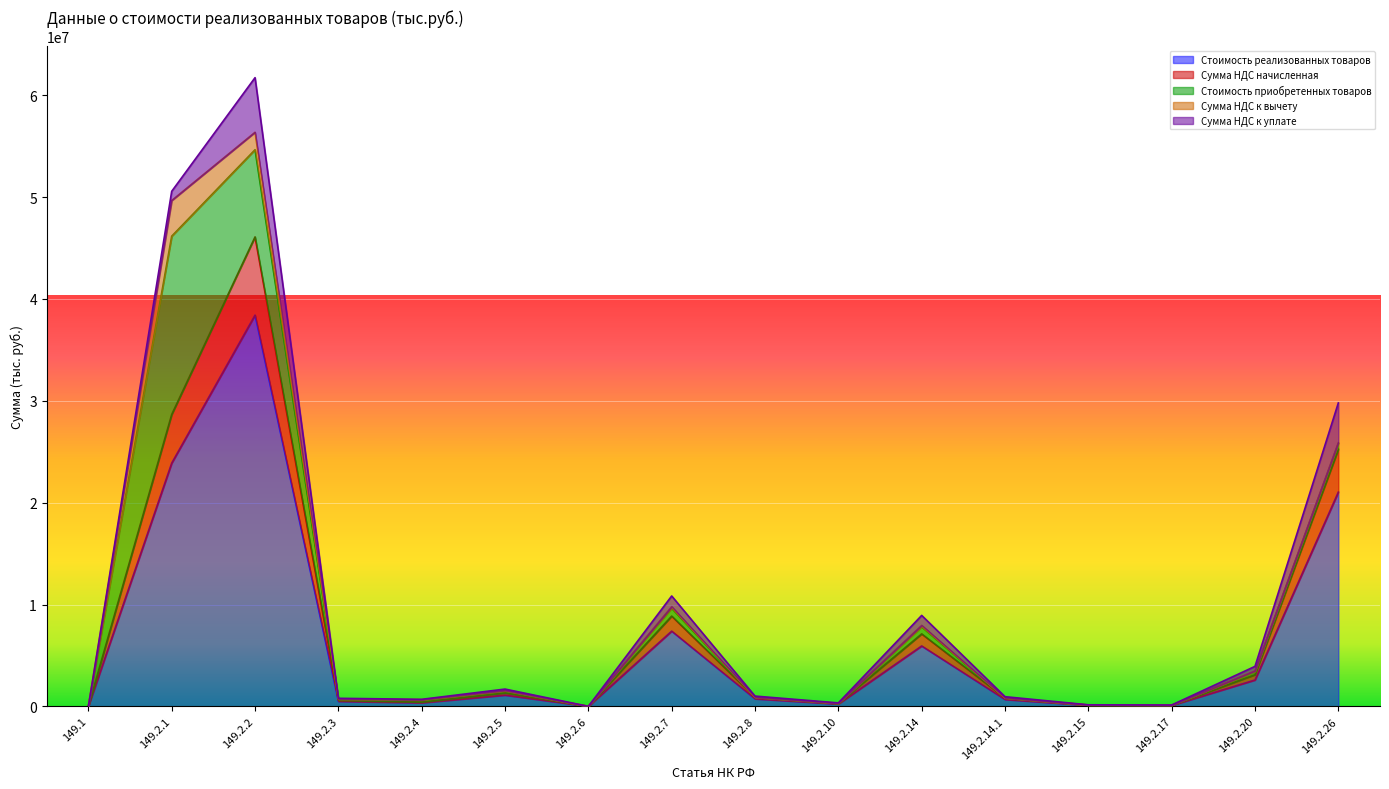

The Сумма НДС начисленная series shows 42841 at 149.2.3. True or false?

False